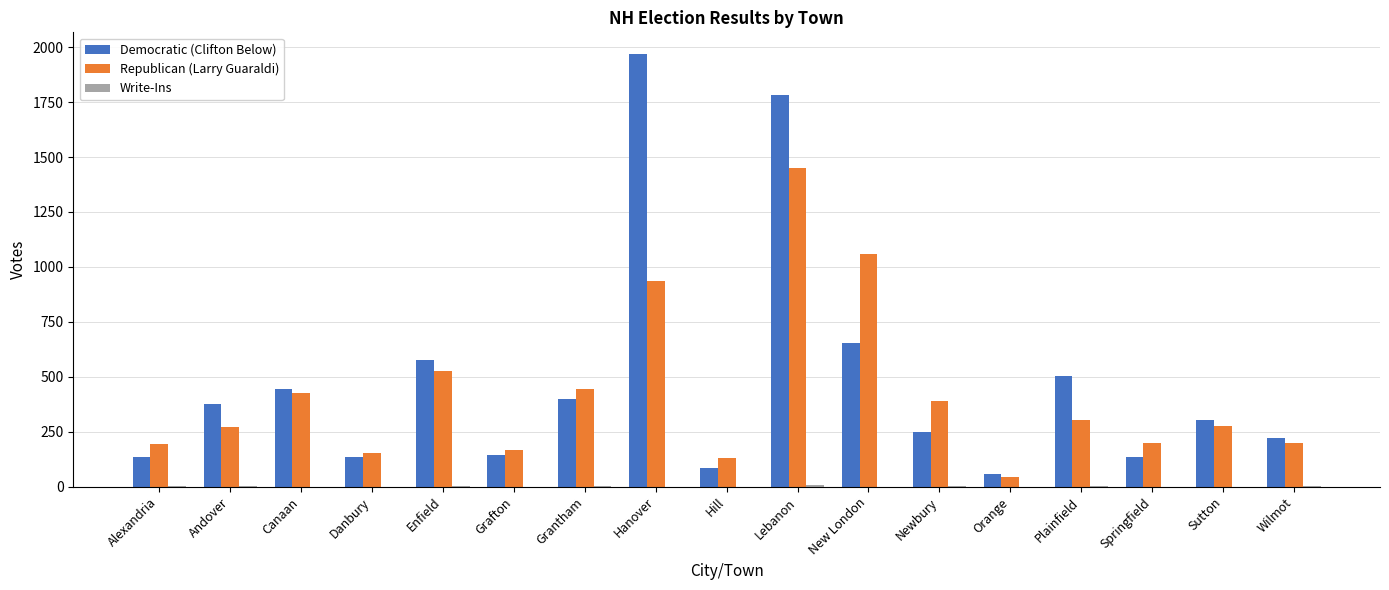

What is the greatest value displayed?

1969